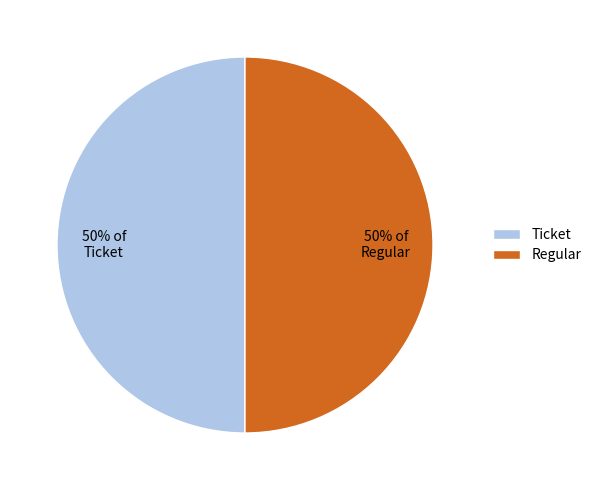

Is the sum of Ticket and Regular greater than half?

Yes